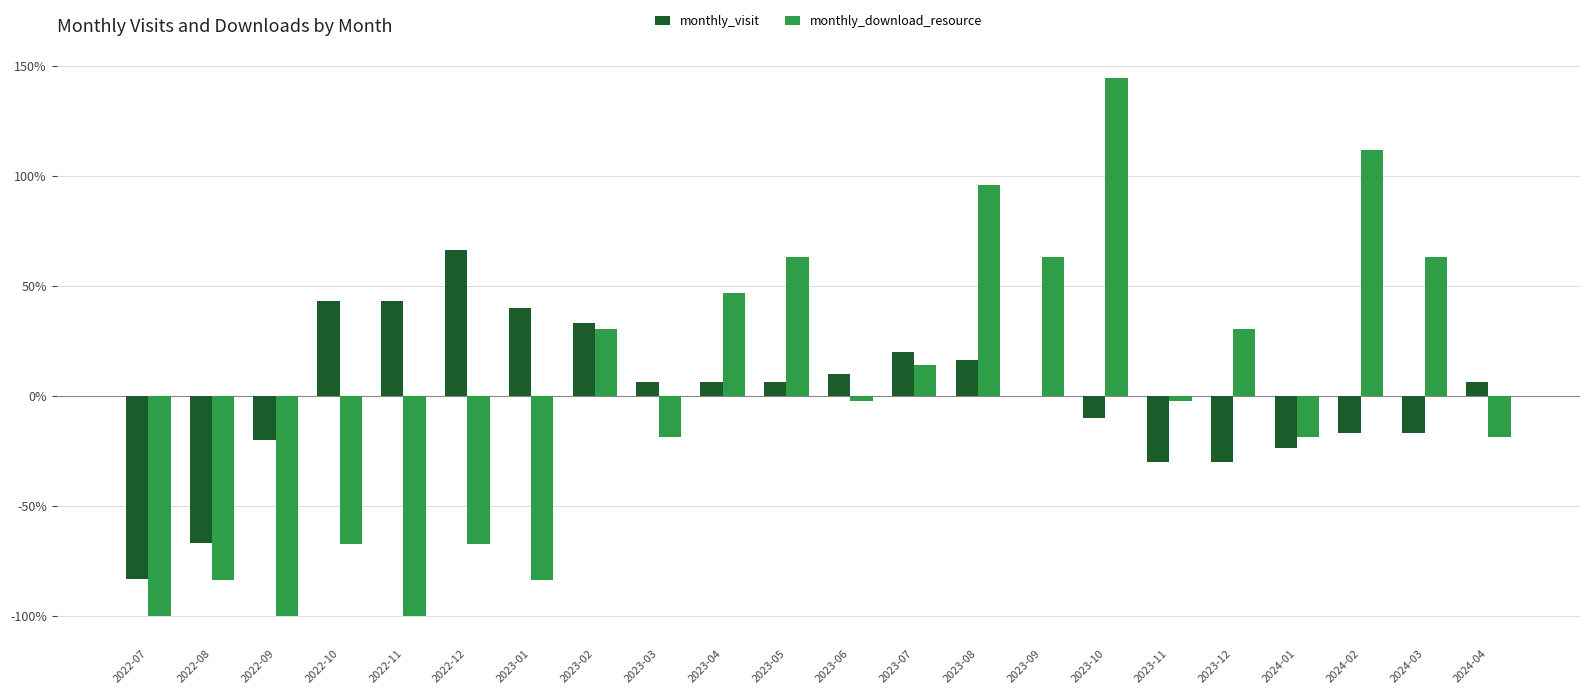

At which label does monthly_visit first exceed 6?

2022-10